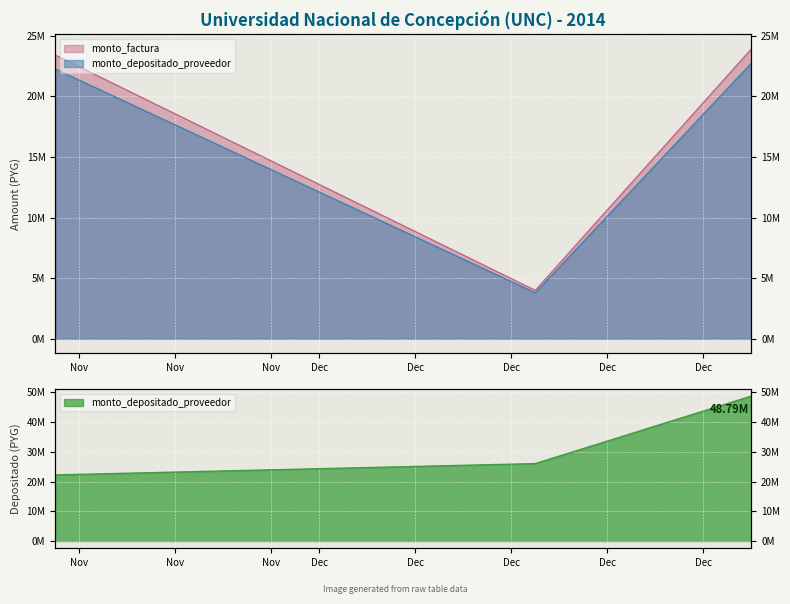

What position from the right is 2014-11-20?

3